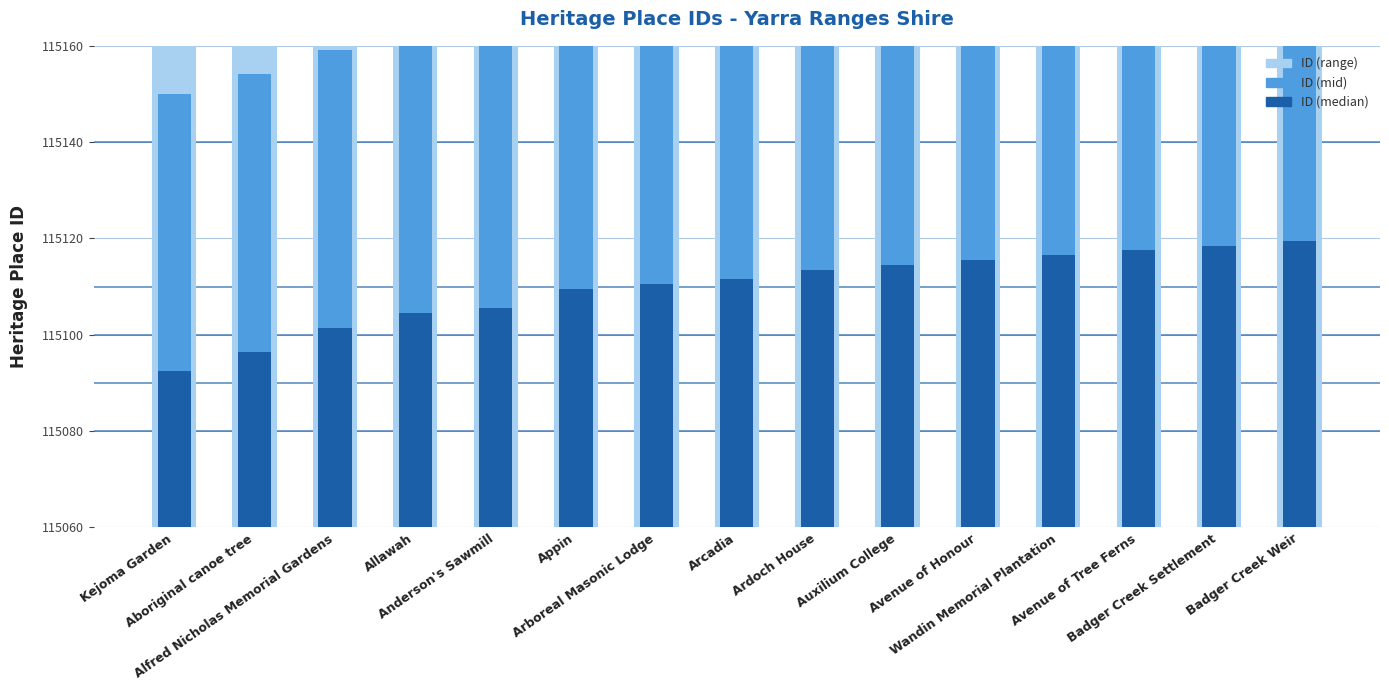

Count the number of categories in the chart.

15